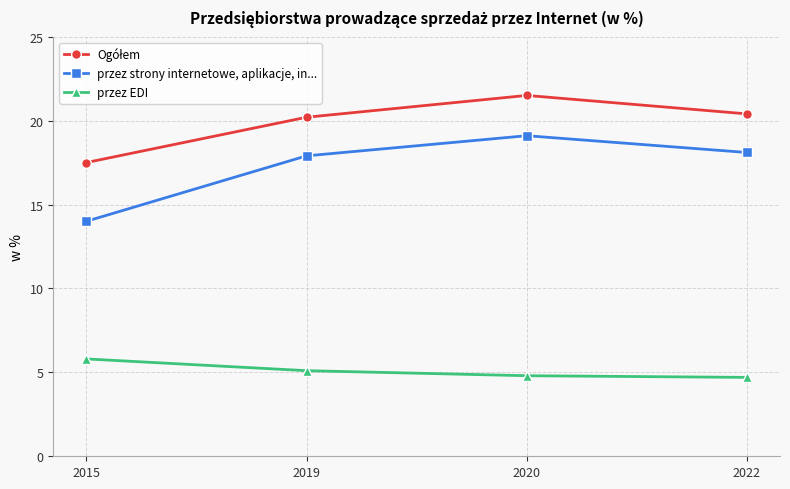

What is the spread (max minus min) of values at 2020?

16.7